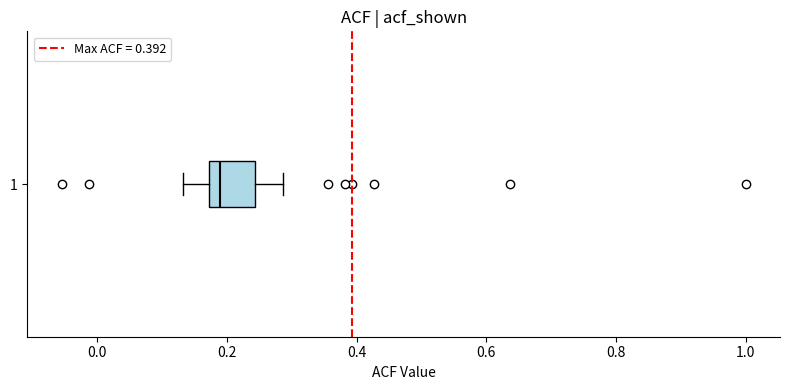

Where is the right edge of the box at y = 1 on the x-axis? The values are not printed on the chart, so give them approximately, as read against the axis.

0.24